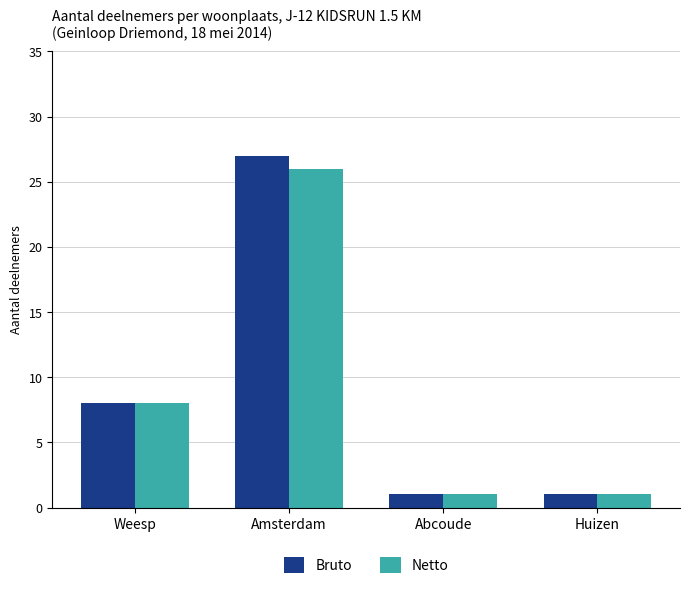

What is the label of the 4th bar from the right?

Weesp